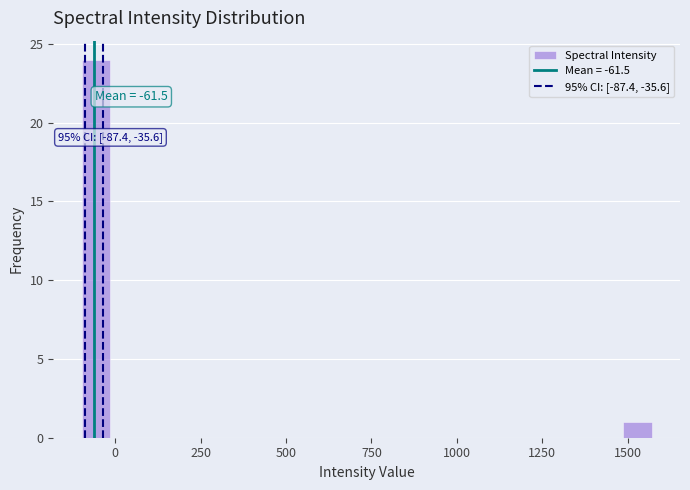

Read against the x-axis, roughly where is the centre of the tallest bar?

-50